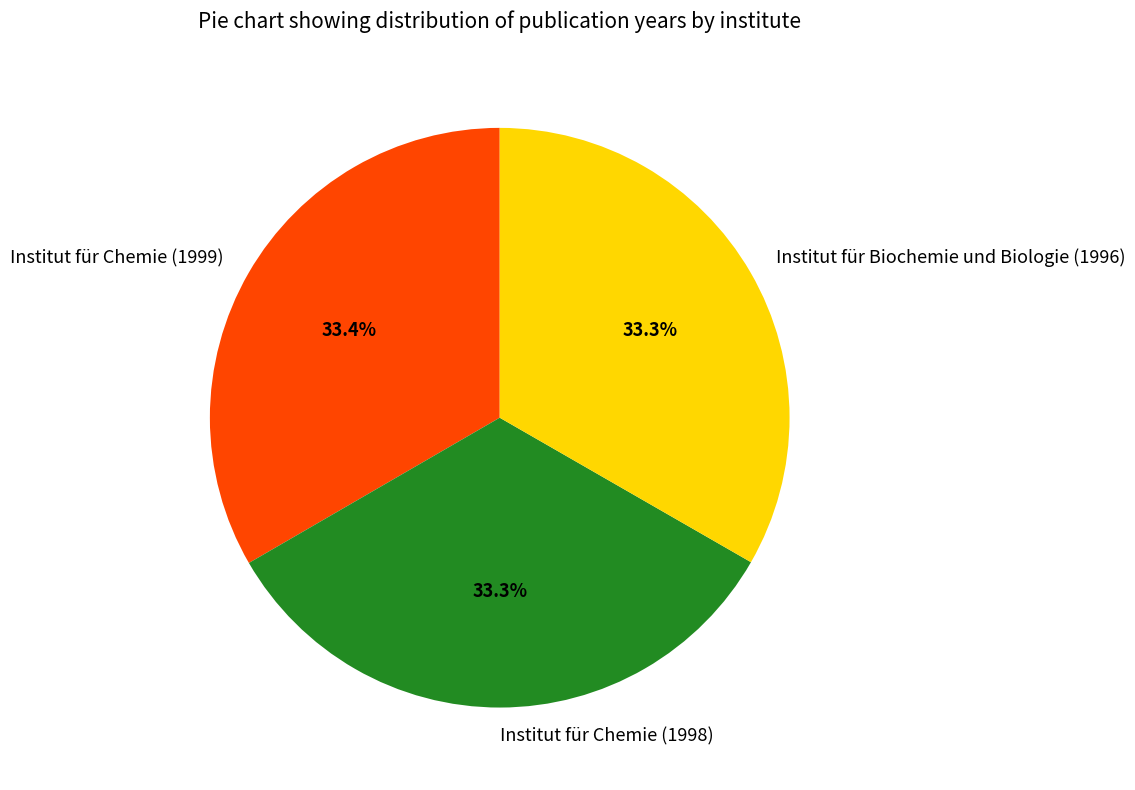

The Institut für Chemie (1998) slice represents 33% of the pie. True or false?

True